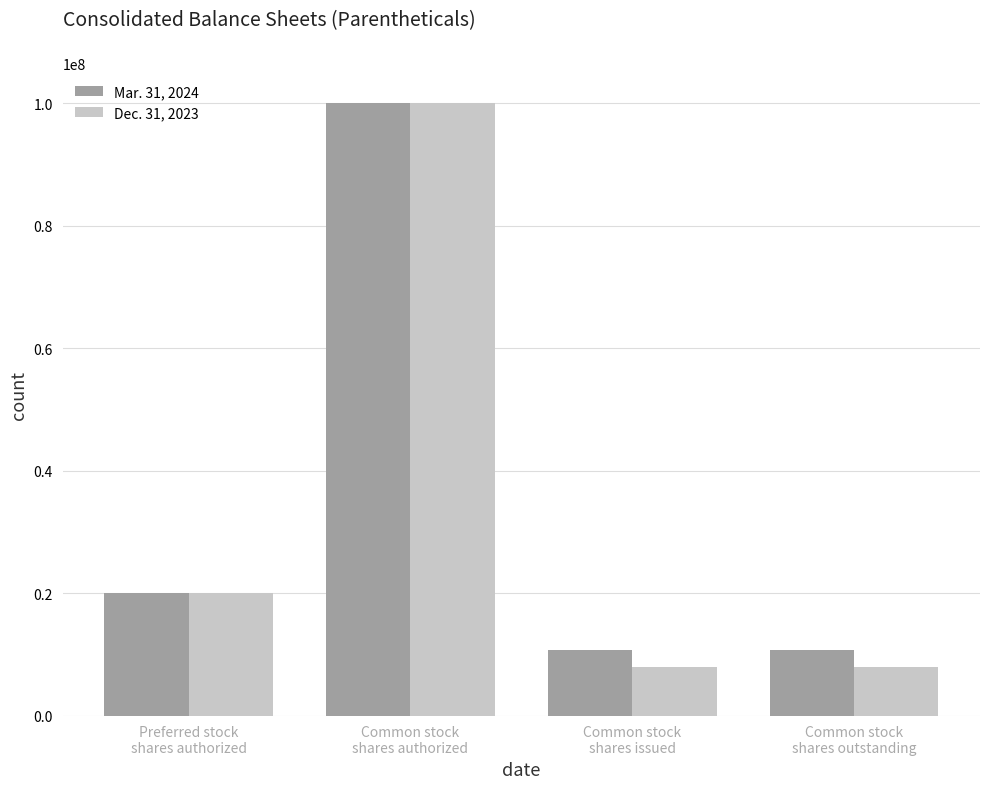

How many data points does each series have?

4